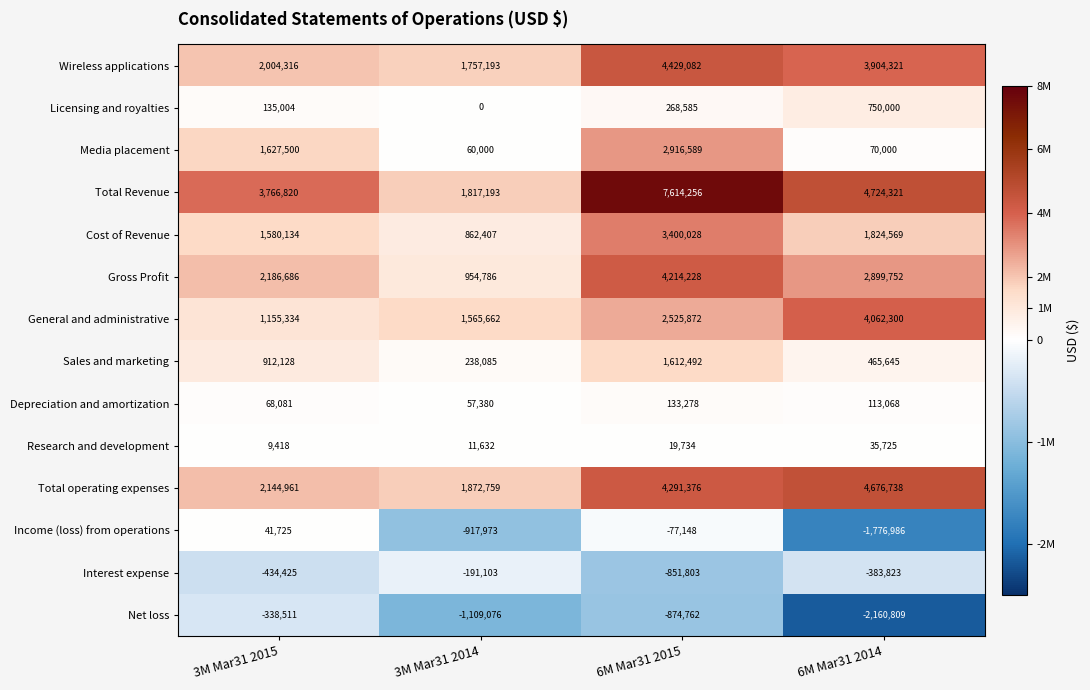

What is the sum of all Cost of Revenue values?

7667138